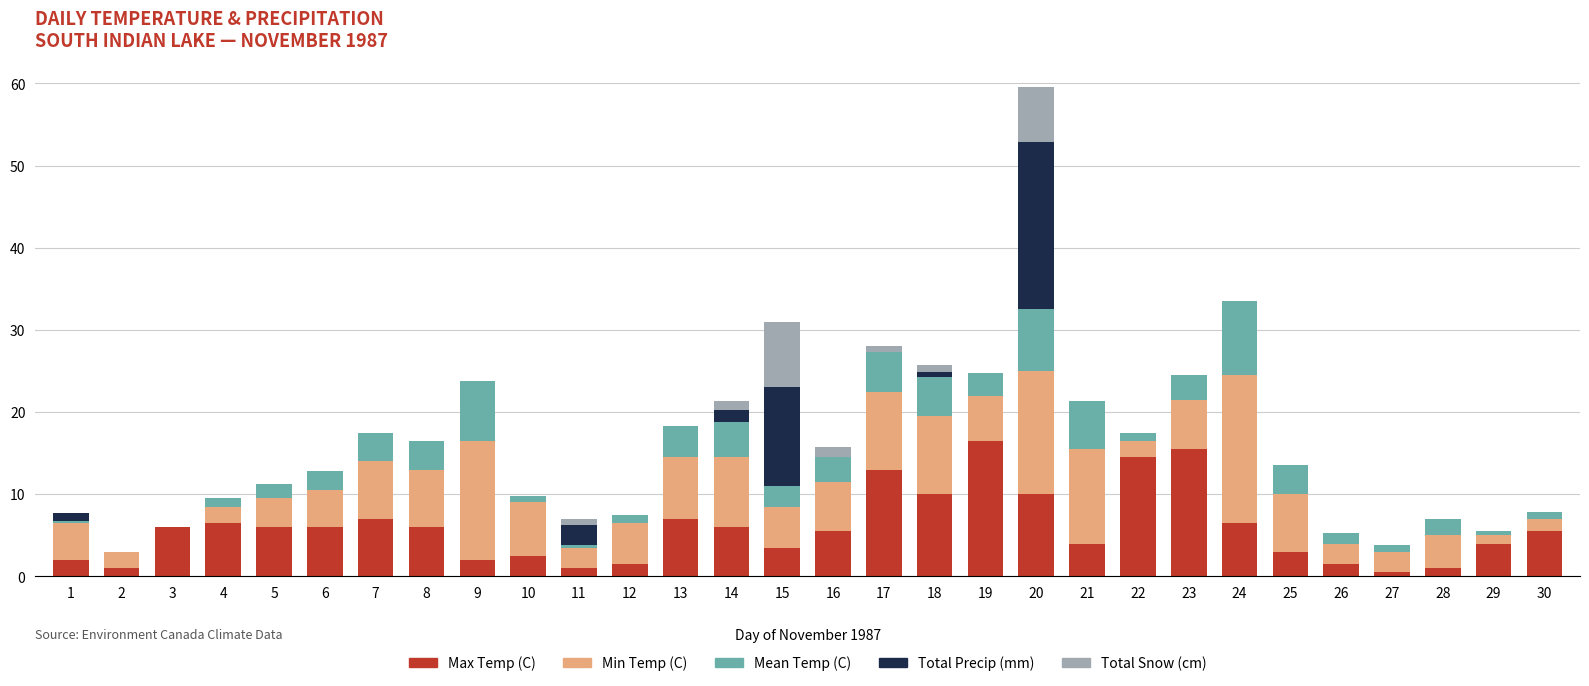

At which category is the sum across all series the highest?

20